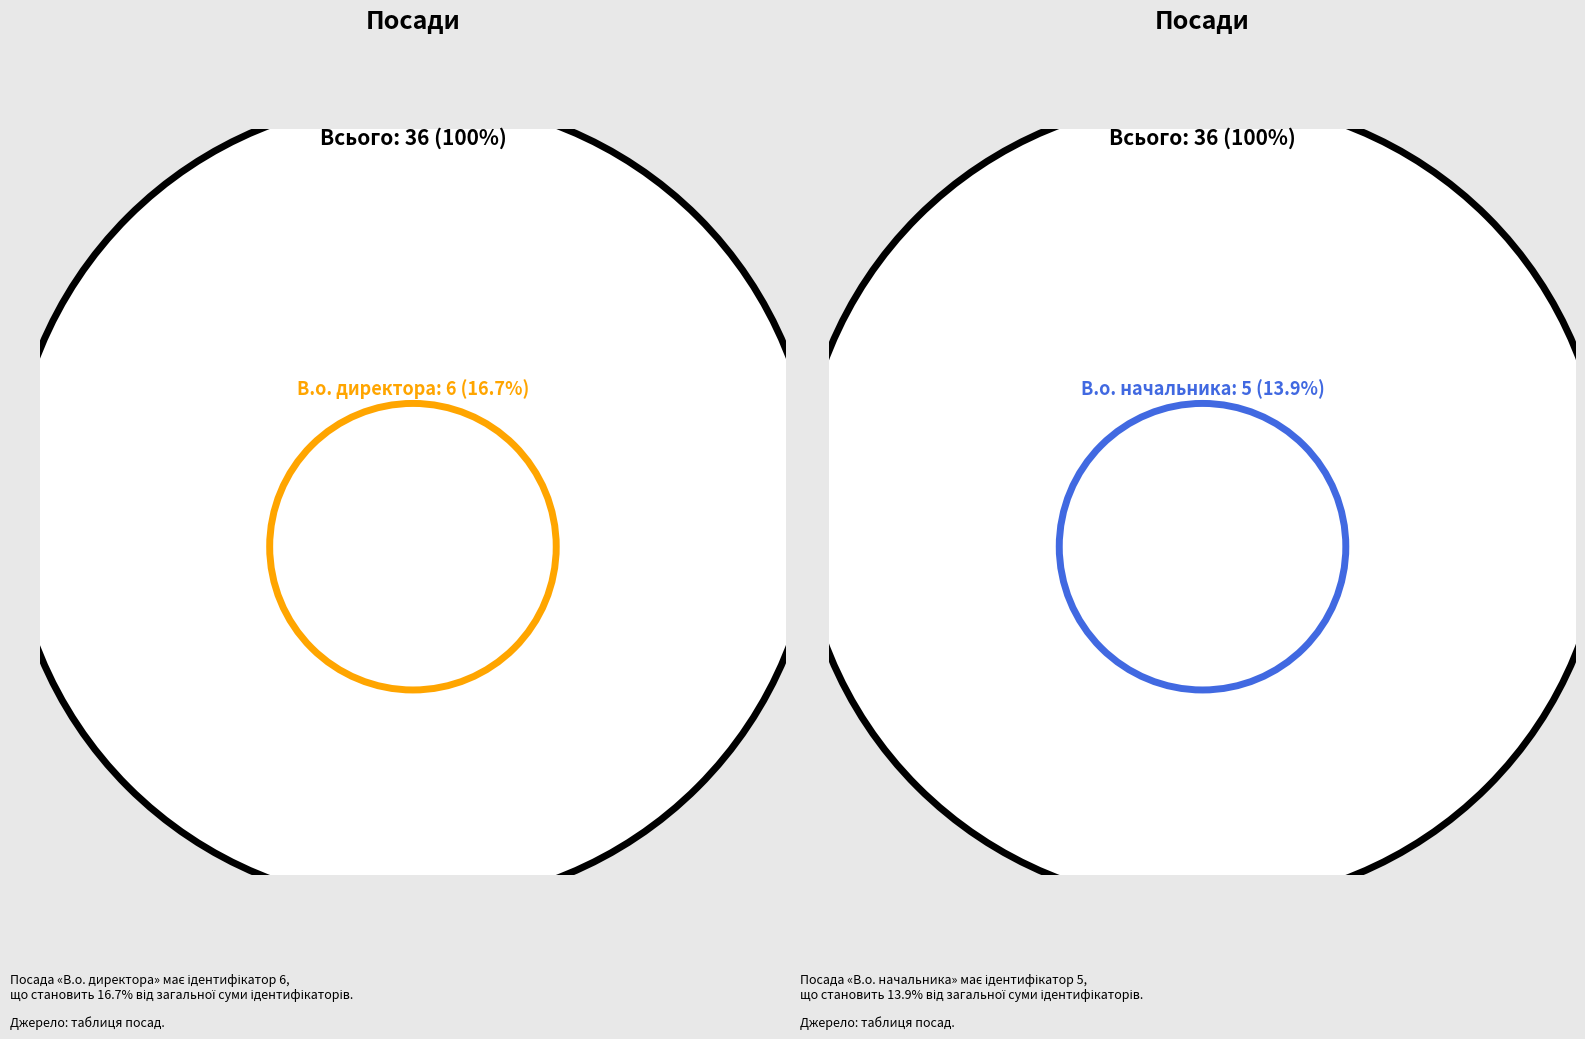

What percentage is the В.о. начальника slice, to the nearest percent?

14%